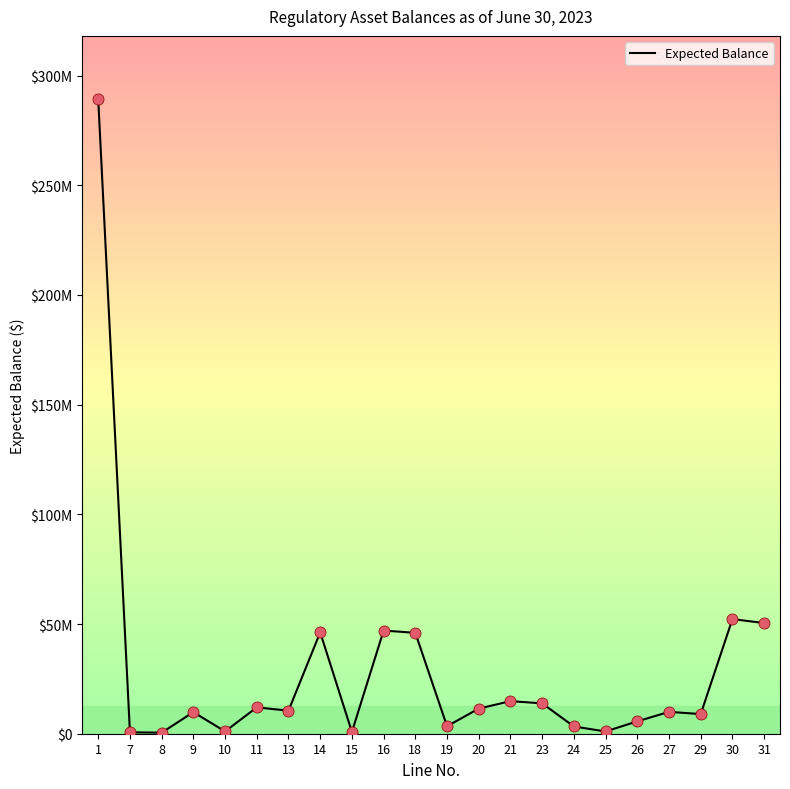

What is the ratio of the value at 7 to the value at 15?

0.8